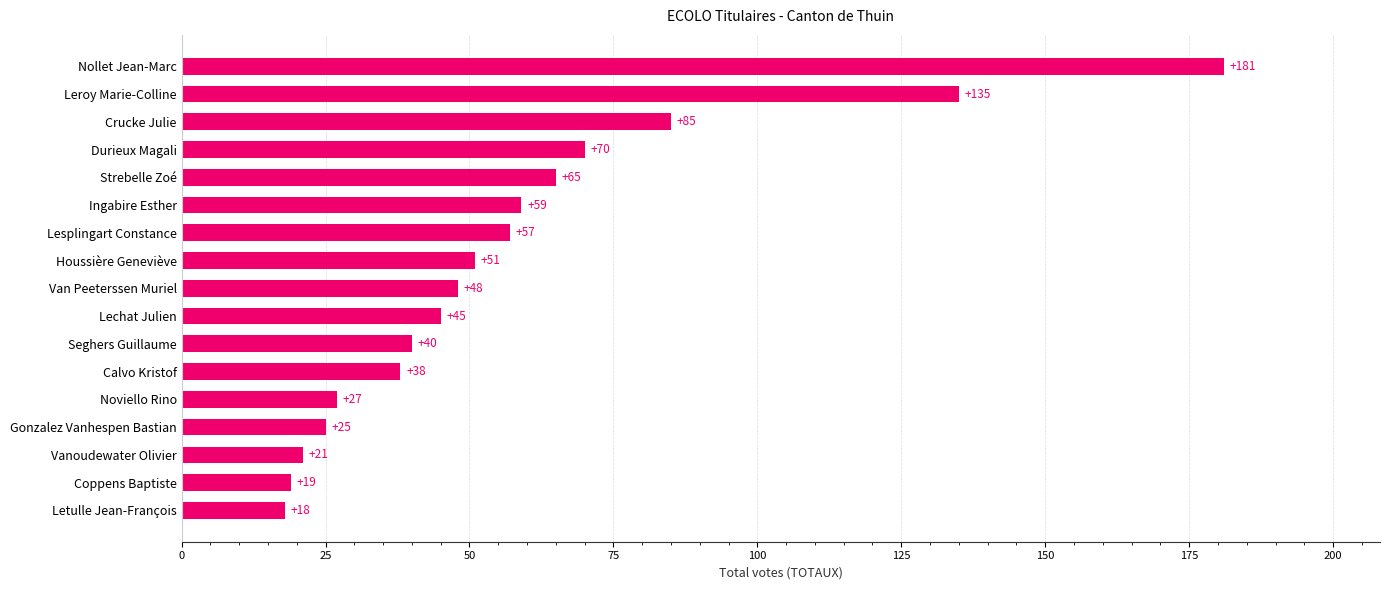

Is it true that the value at Strebelle Zoé is 65?

True